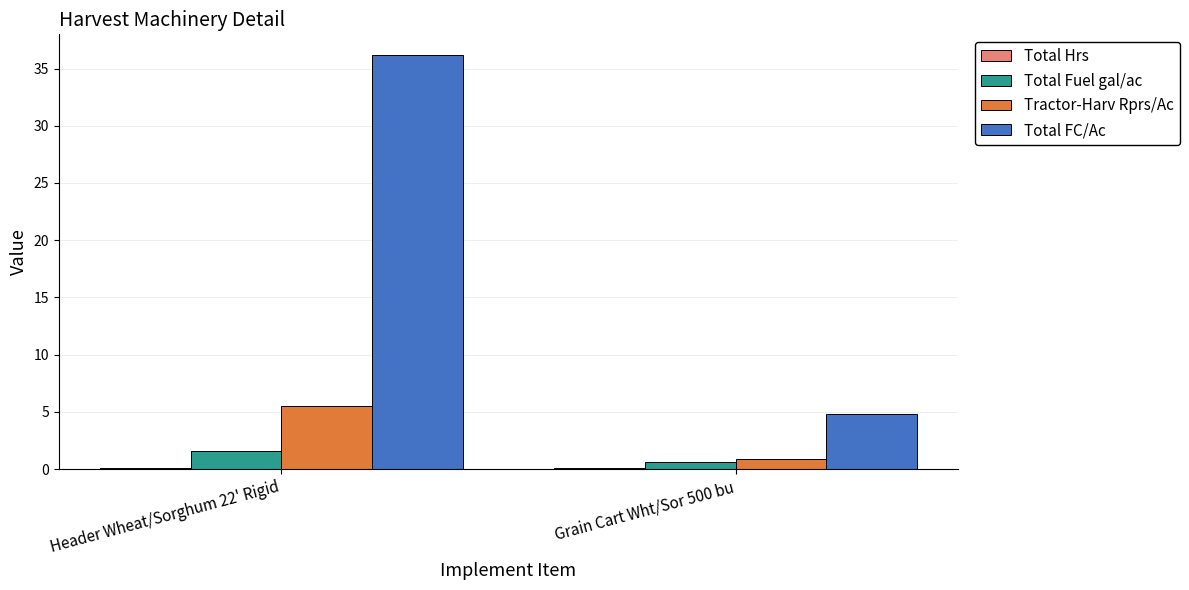

At which category is the sum across all series the highest?

Header Wheat/Sorghum 22' Rigid